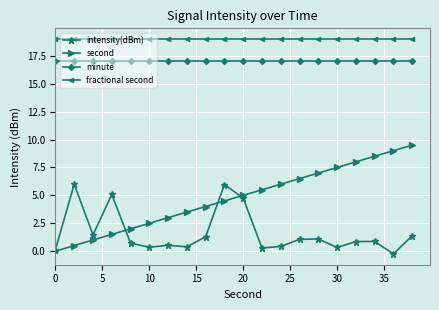

How many values in the second series are below 5?

10